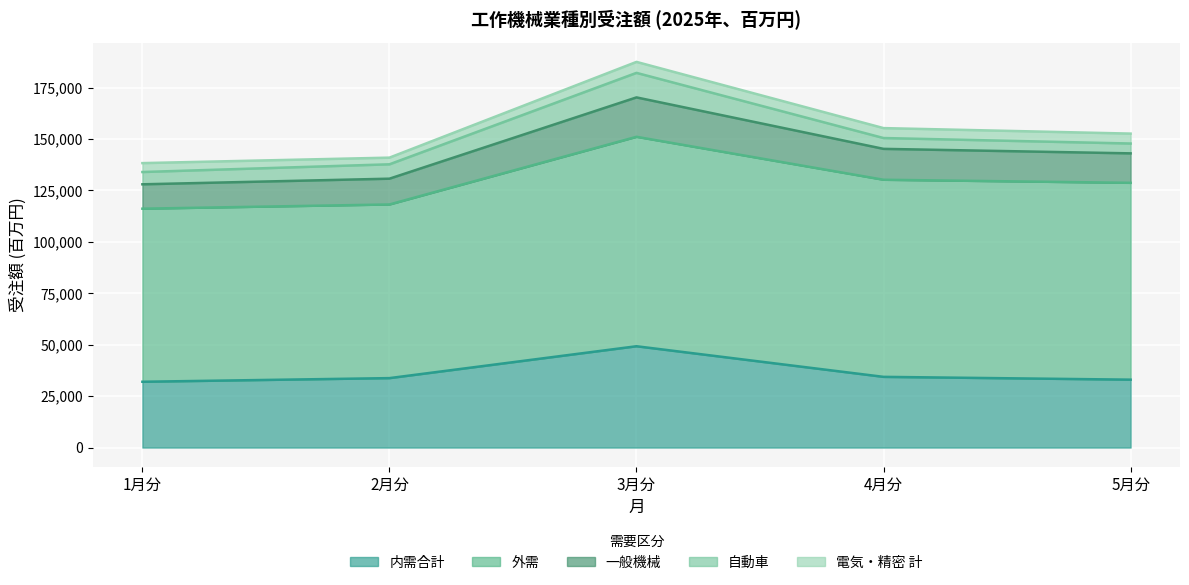

What is the maximum value shown in the chart?

101837